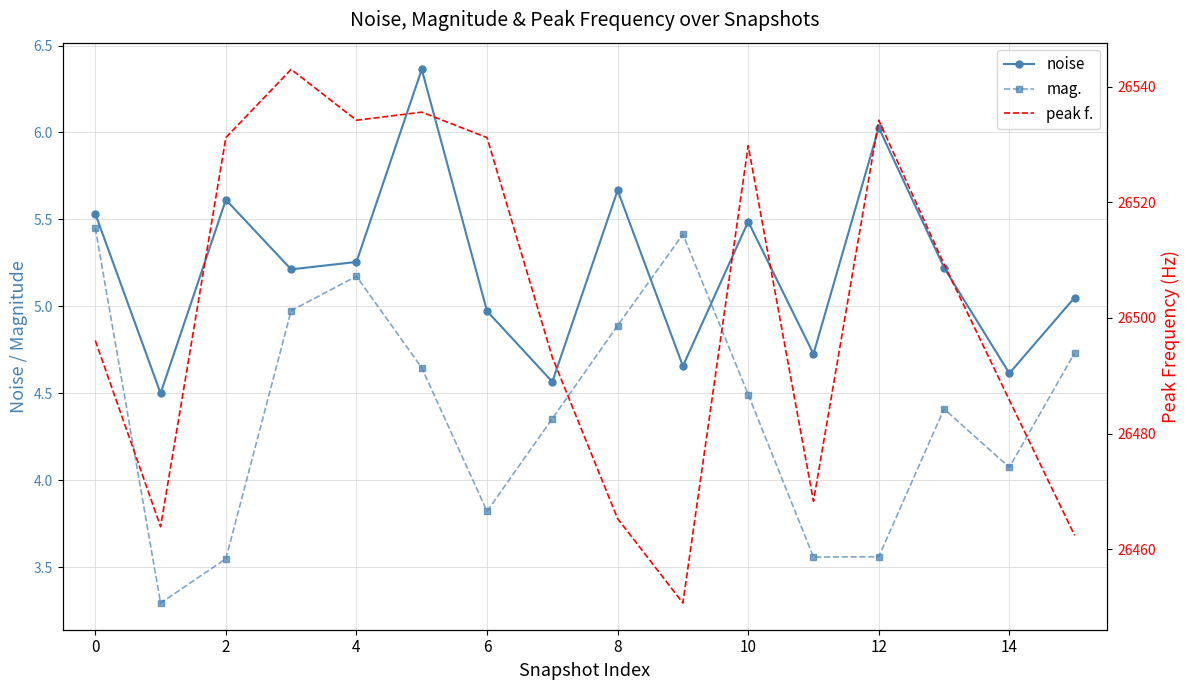

Which series has the largest total across all categories?

peak f.